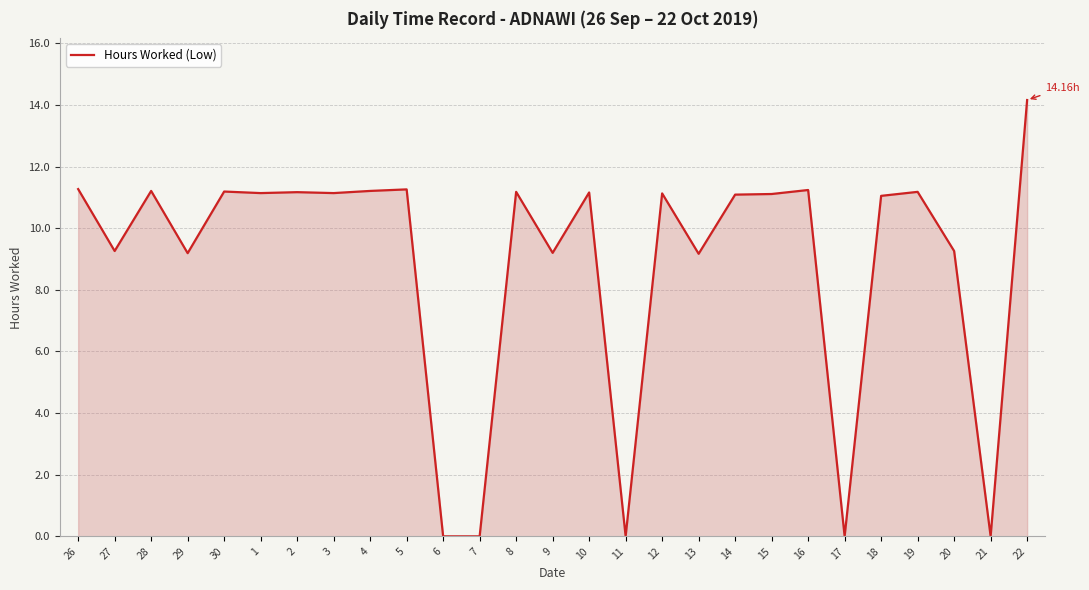

What is the difference between the maximum and minimum values?

14.2